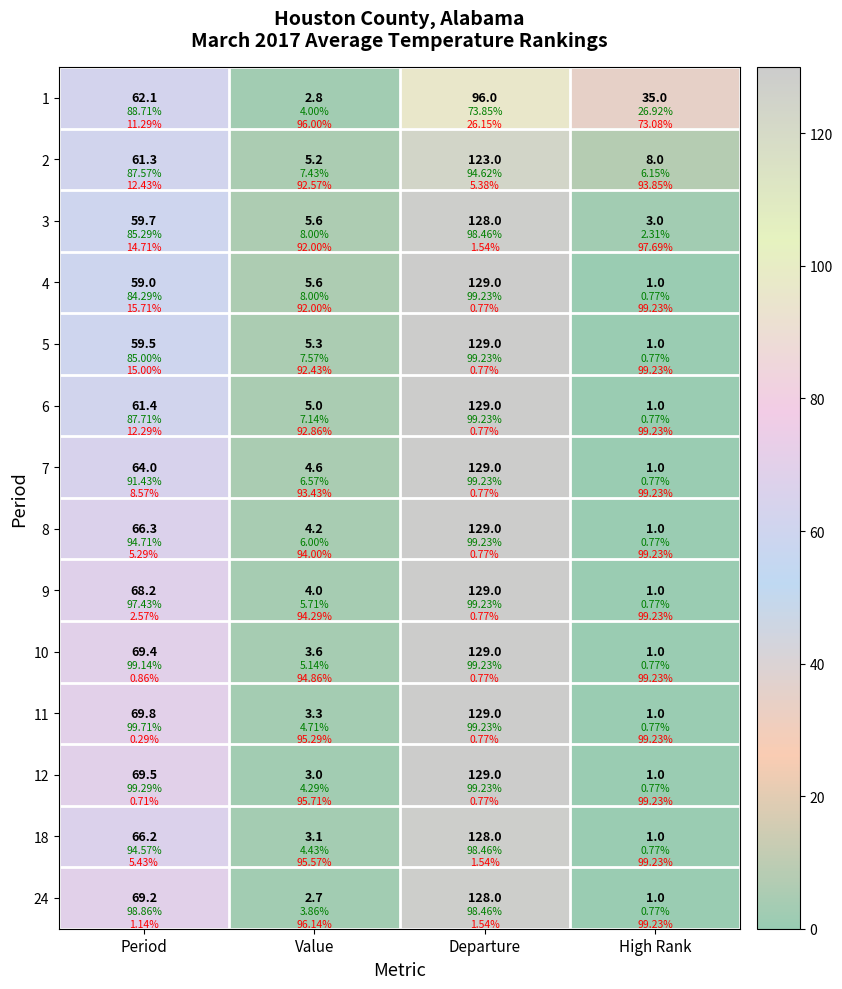

Is the value of 10 at Value greater than the value of 6 at Value?

No